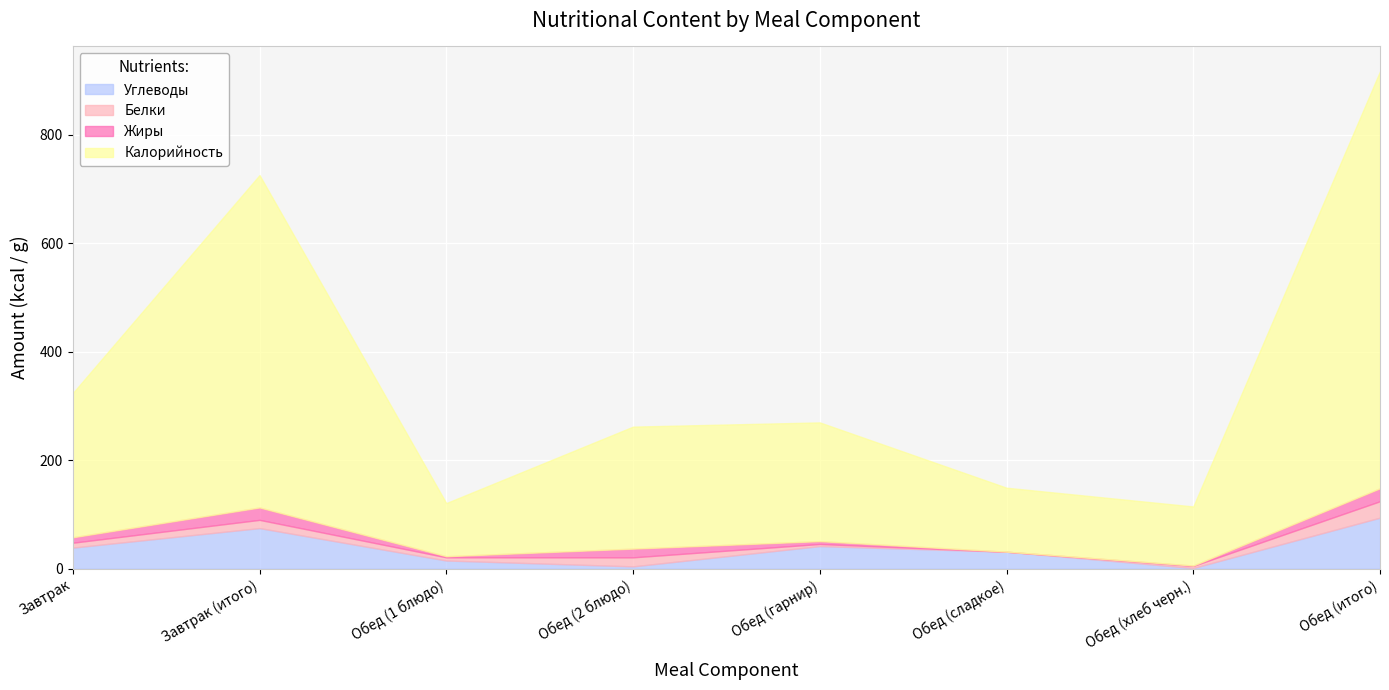

Which series has the largest total across all categories?

Калорийность